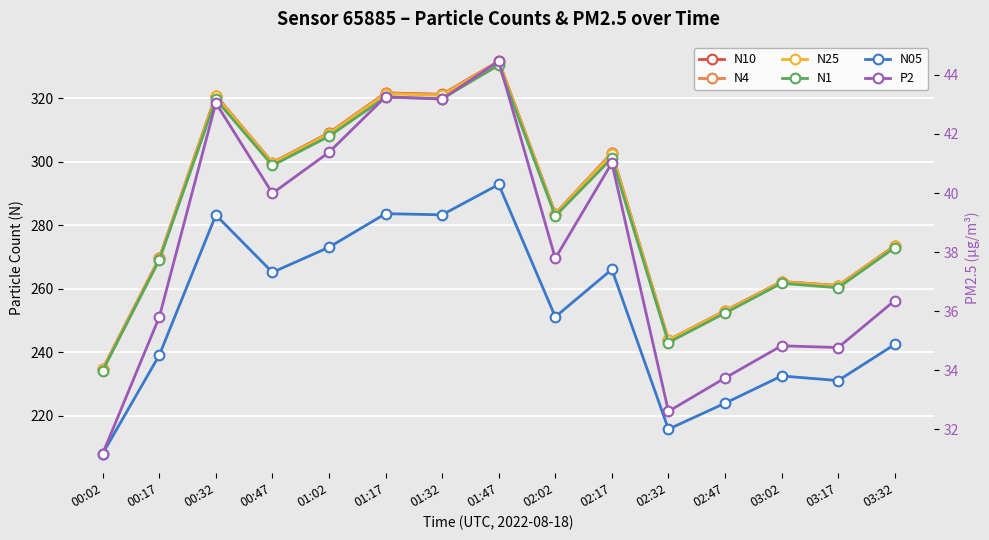

Is this an area chart (filled region under the line)?

No